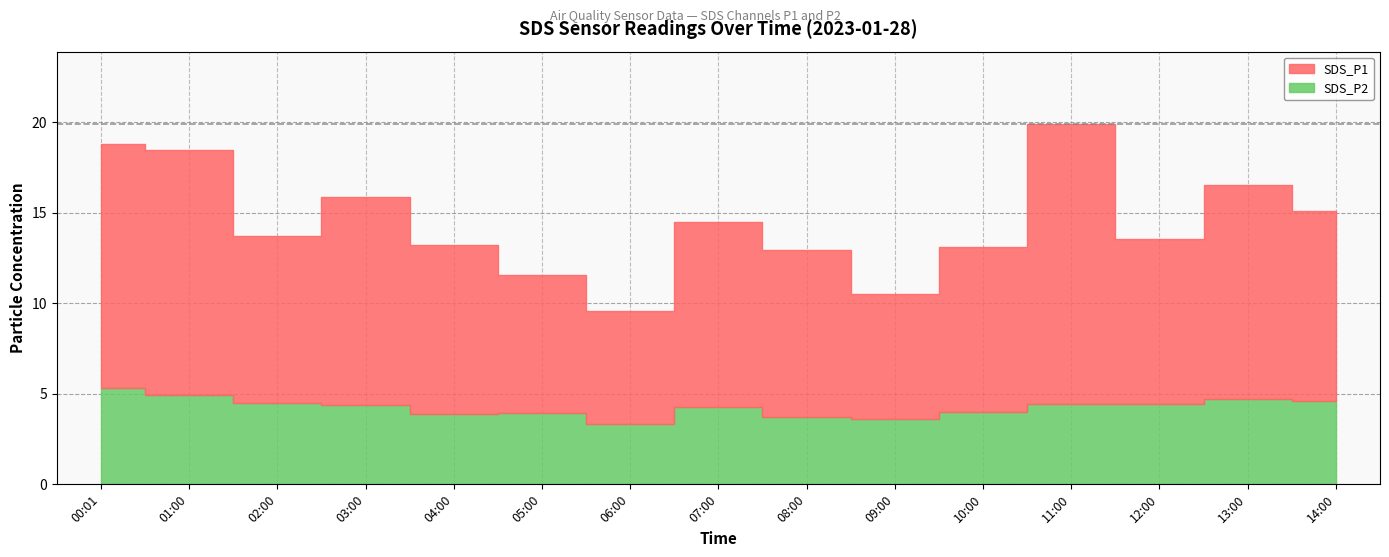

True or false: SDS_P1 and SDS_P2 intersect in this chart.

False